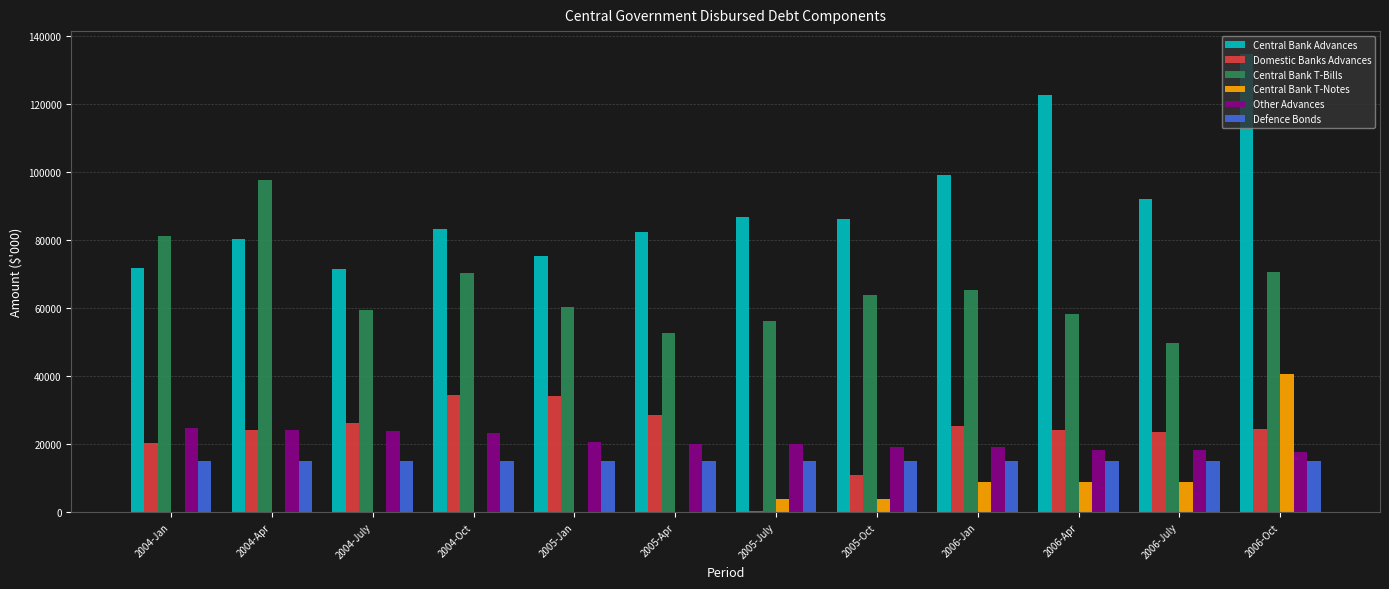

What is the spread (max minus min) of values at 2006-July?

82925